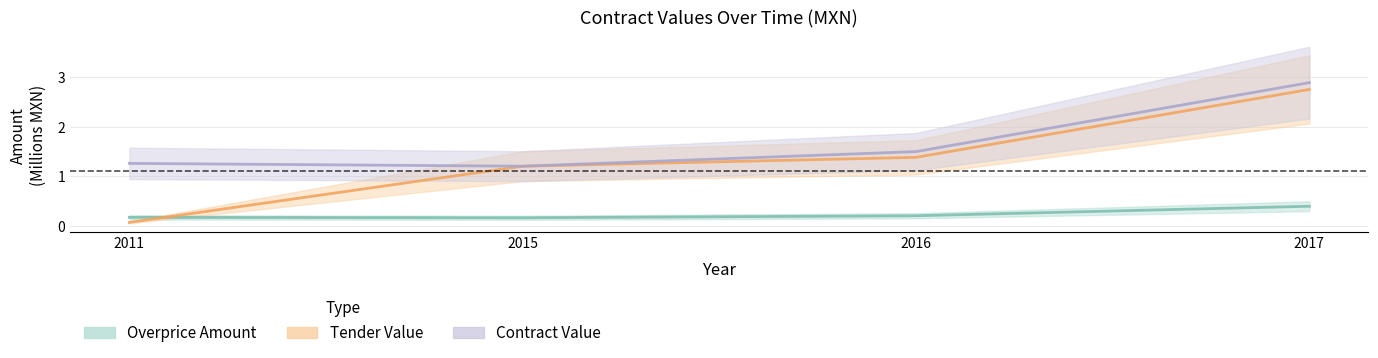

Between 2011 and 2016, which is larger?

2016